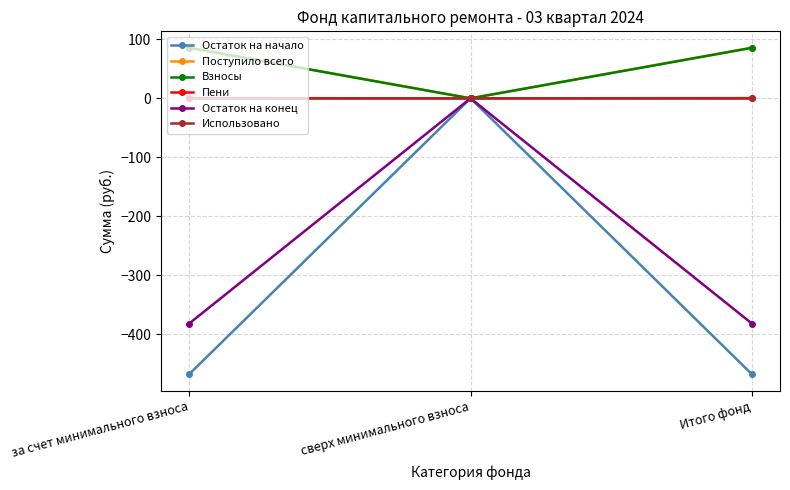

What is the label of the 2nd point from the right?

сверх минимального взноса